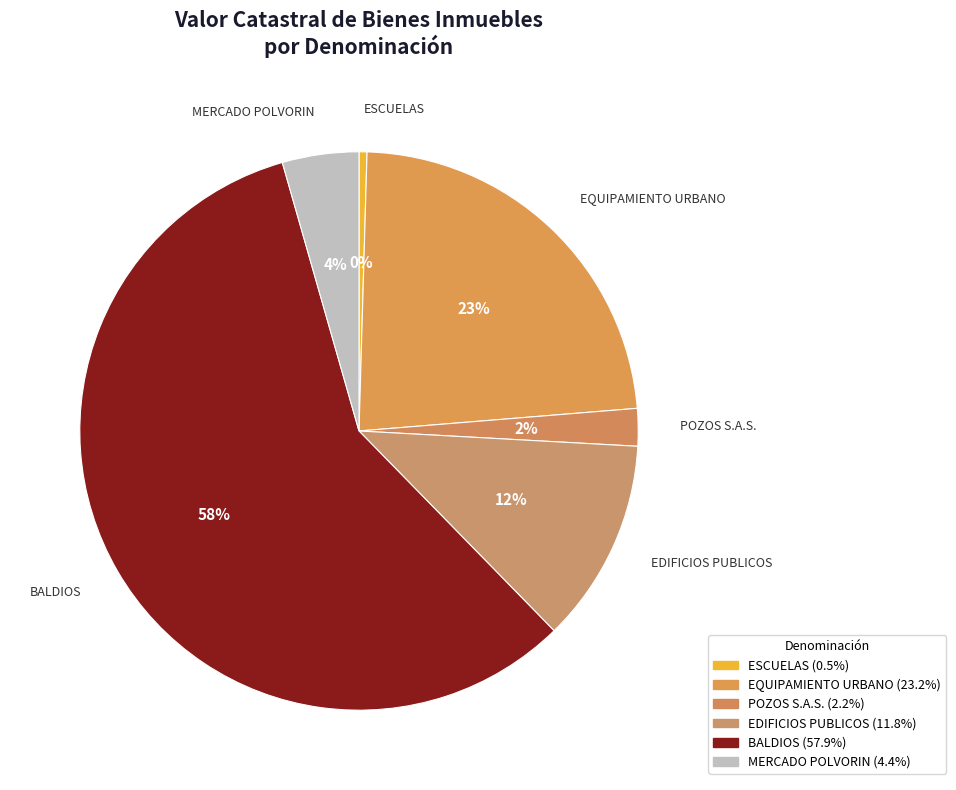

Count the number of slices in the pie.

6